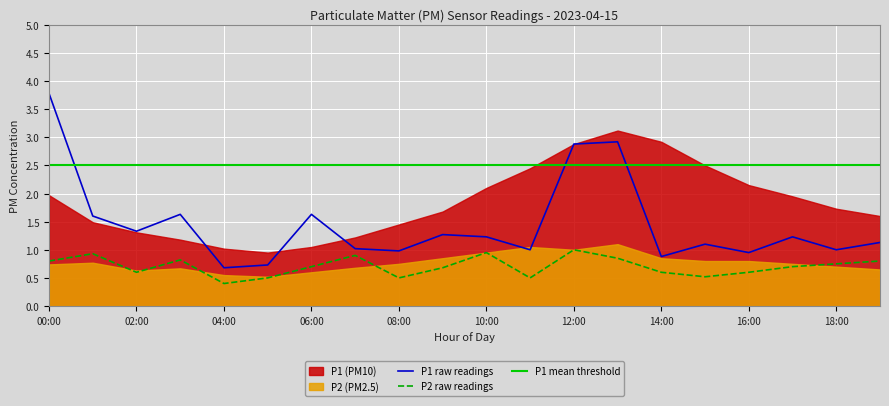

What is the lowest value of the P1 raw readings series?

0.7